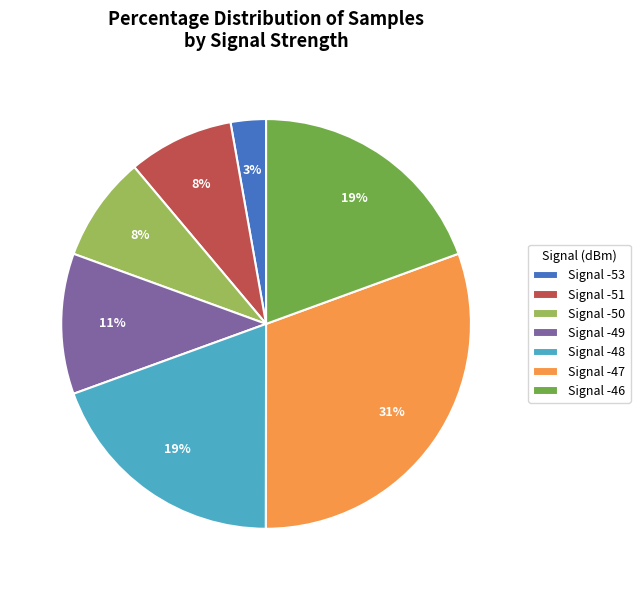

Which category has the biggest portion of the pie?

Signal -47